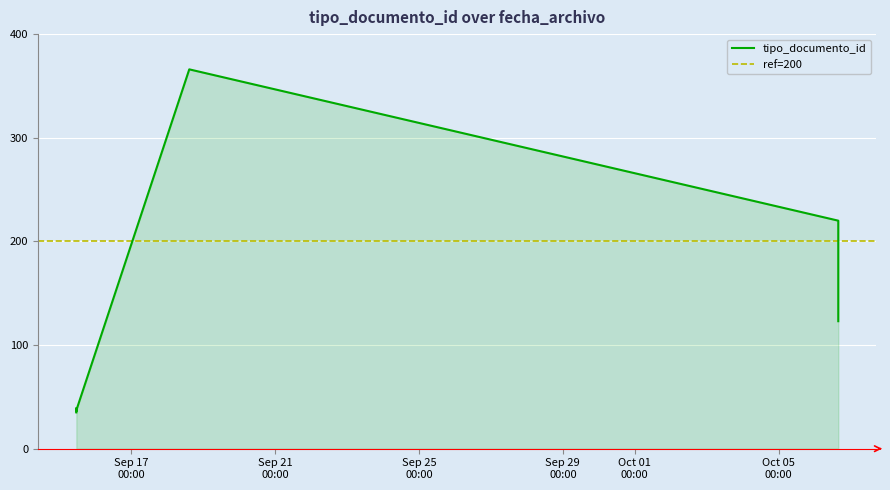

Count the number of values greater than 39.

3